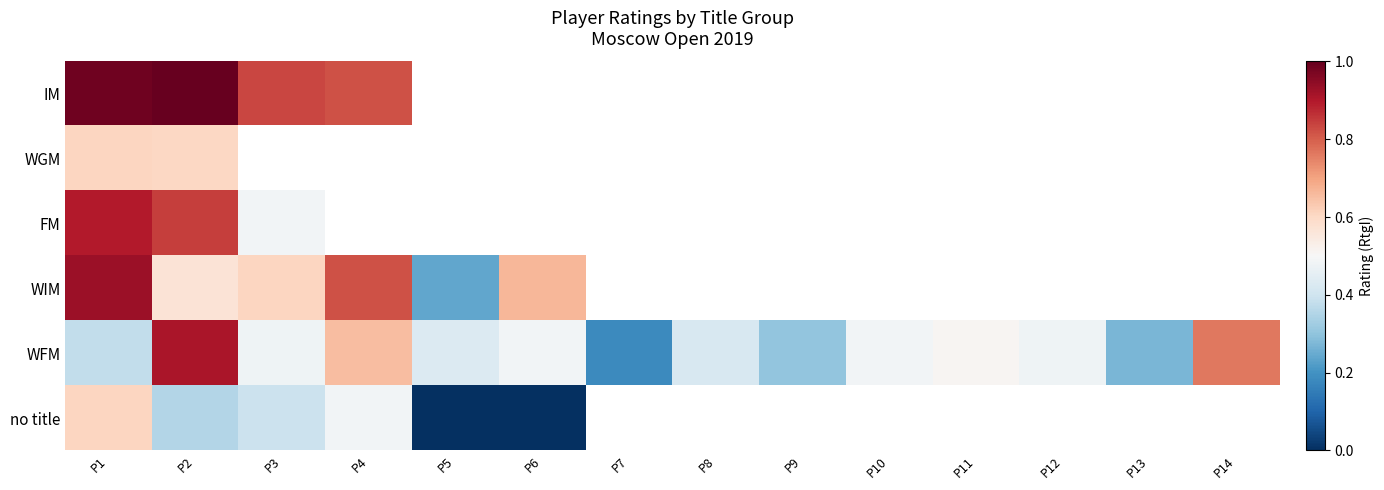

Which has a higher value, P12 or P6?

P6